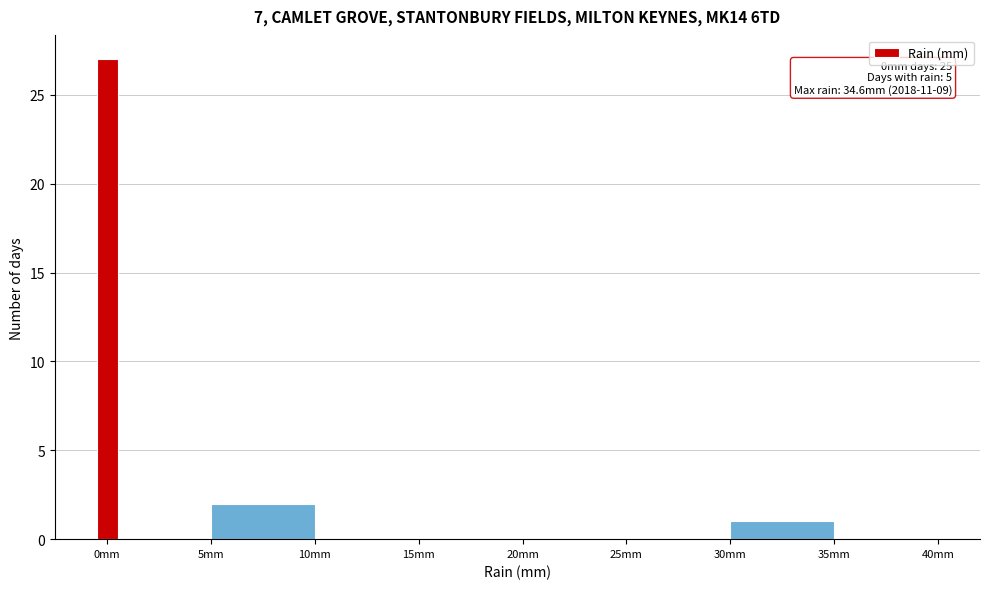

Read against the x-axis, roughly where is the centre of the tallest bar?

0.0